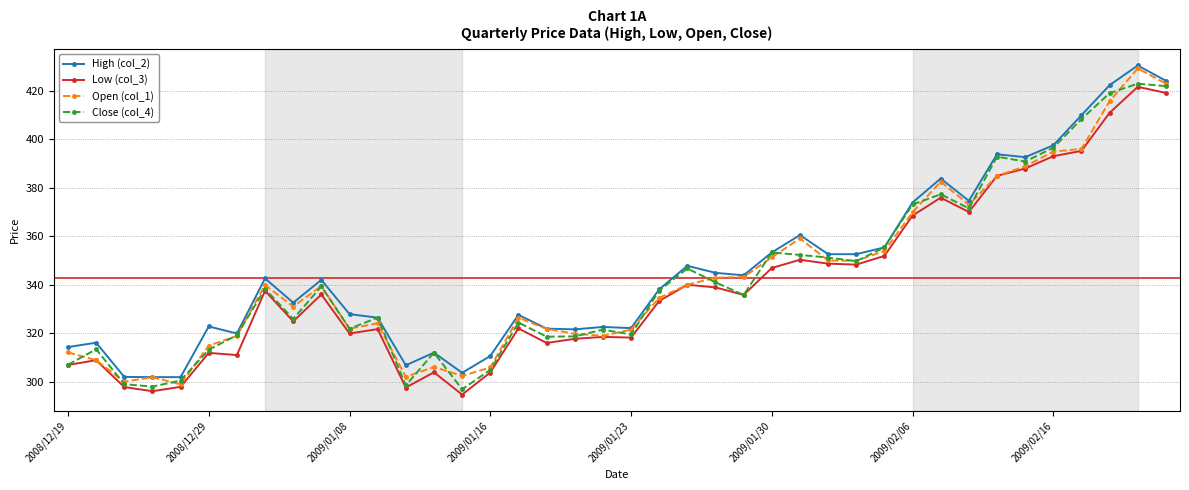

What is the minimum value for Close (col_4)?

297.0